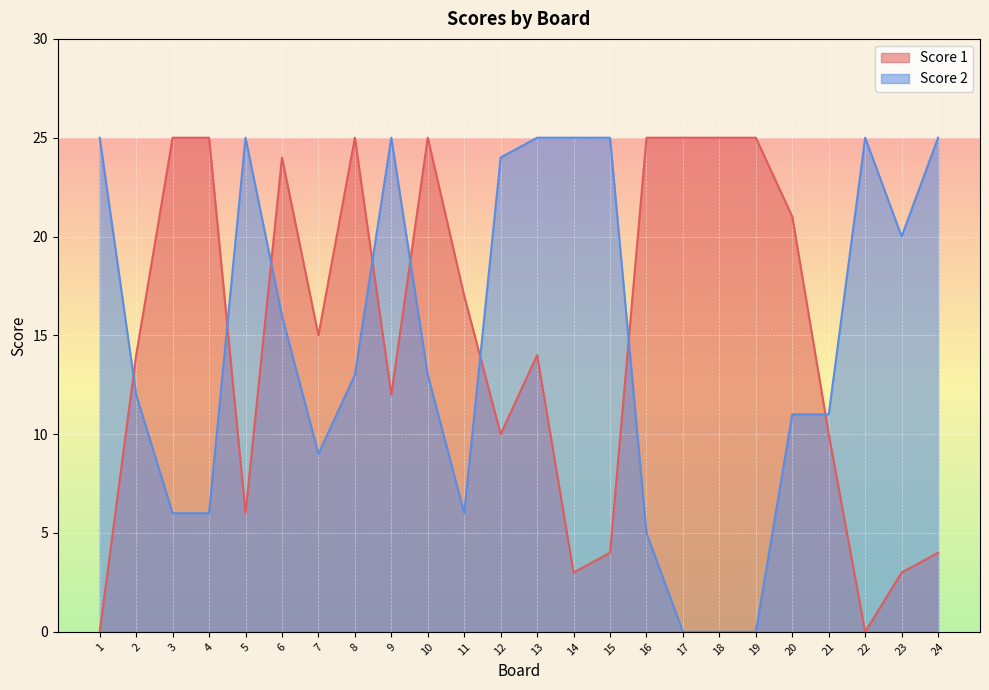

How many lines are shown in the chart?

2